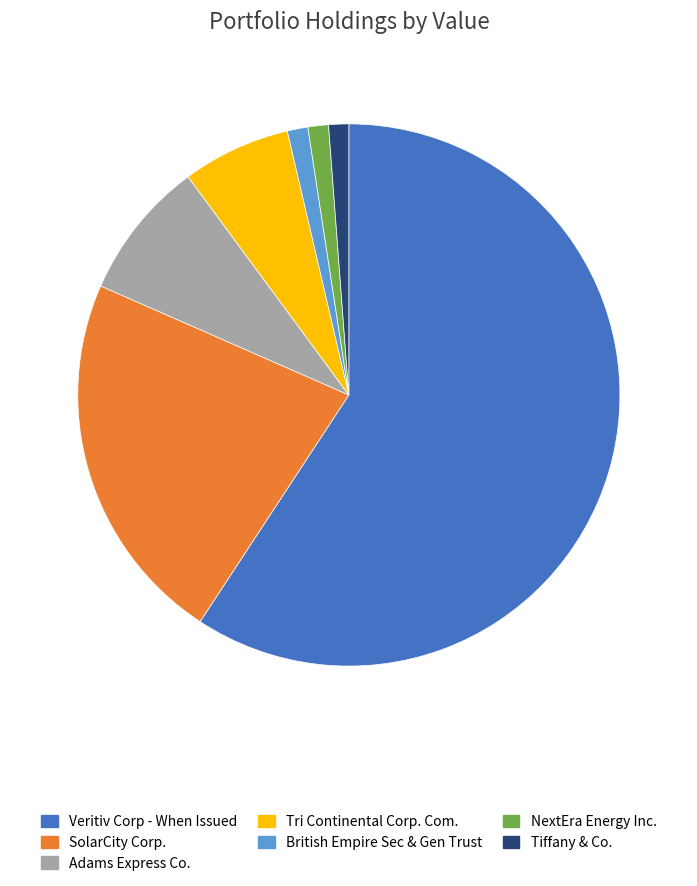

Which has a higher value, Veritiv Corp - When Issued or British Empire Sec & Gen Trust?

Veritiv Corp - When Issued